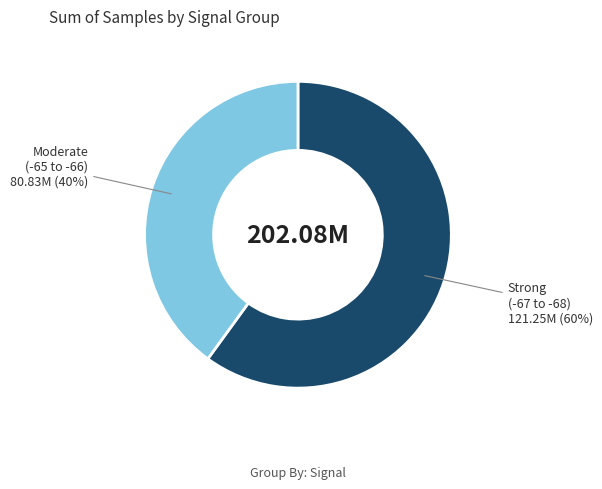

Combined, do Strong (-67 to -68) and Moderate (-65 to -66) account for over 50%?

Yes